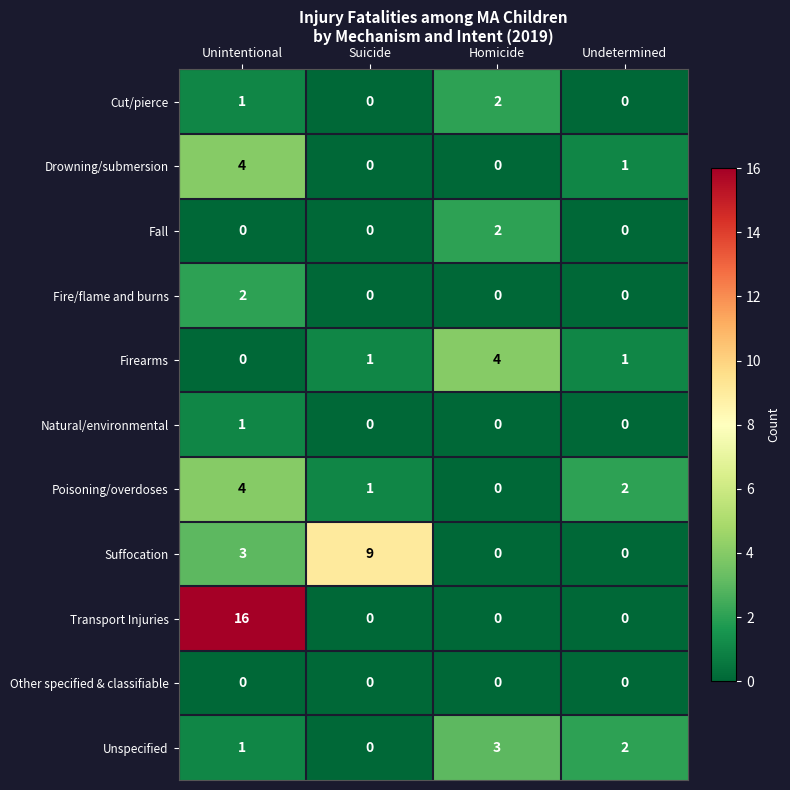

Count the number of data series in this chart.

11